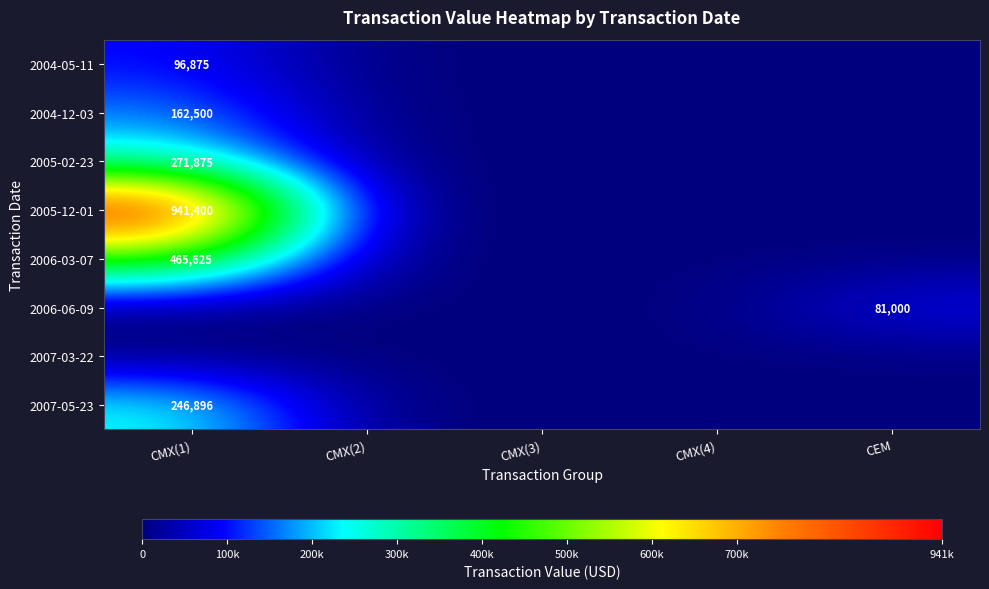

The value of 2006-03-07 at CMX(1) is 465625. True or false?

True